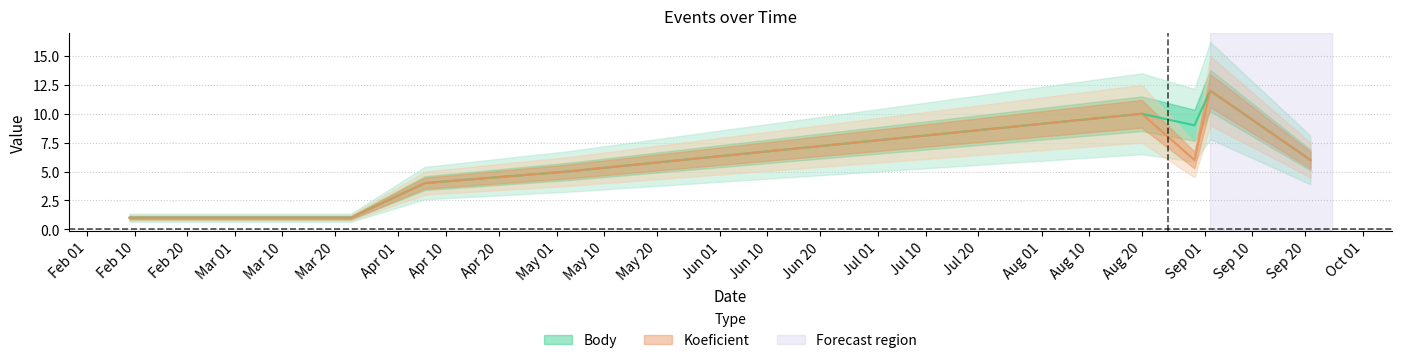

The Body series shows 7 at 2013-09-02. True or false?

False